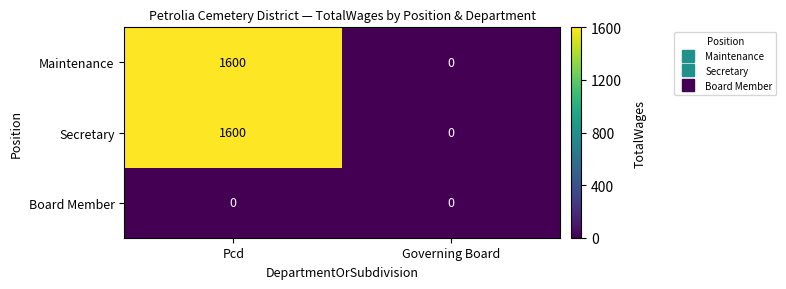

What is the average value of the Maintenance series?

800